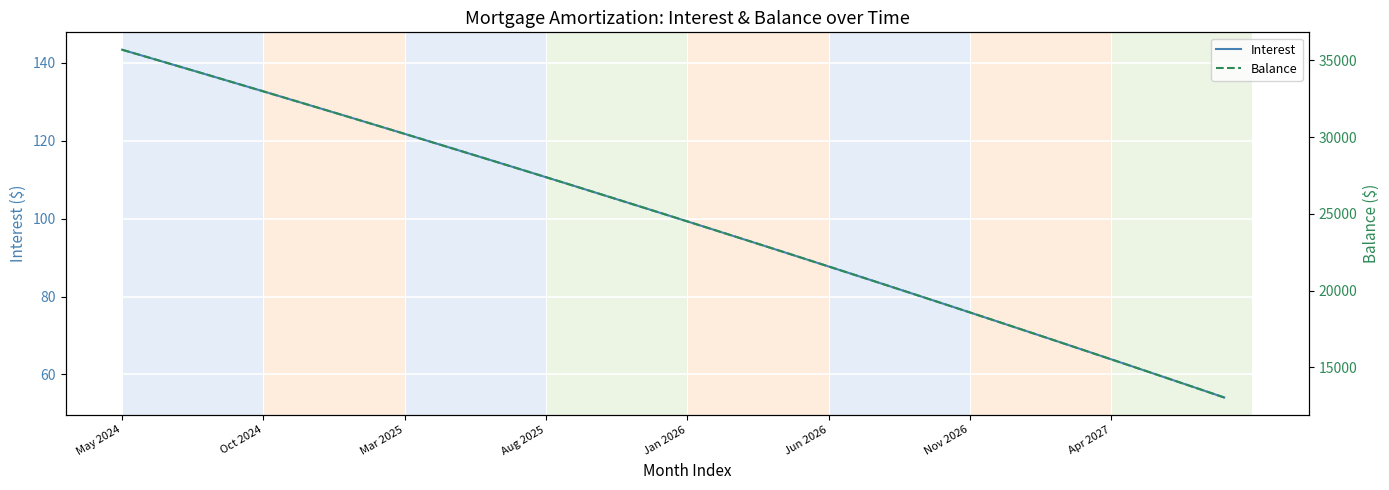

True or false: Interest has a value of 63.9 at Apr 2027.

True